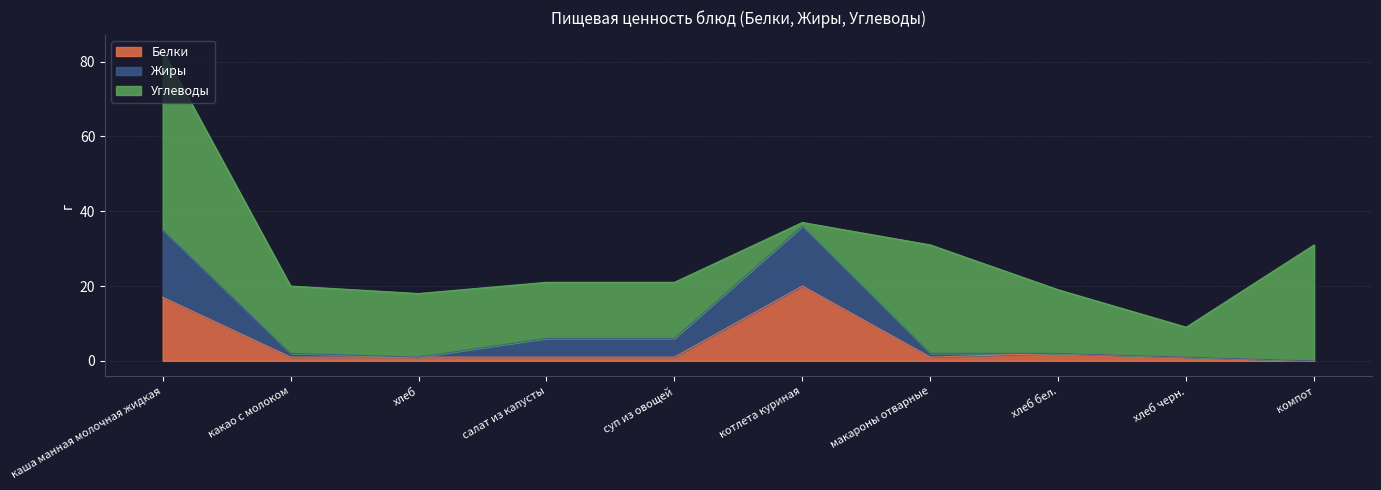

The value of Белки at каша манная молочная жидкая is 17. True or false?

True